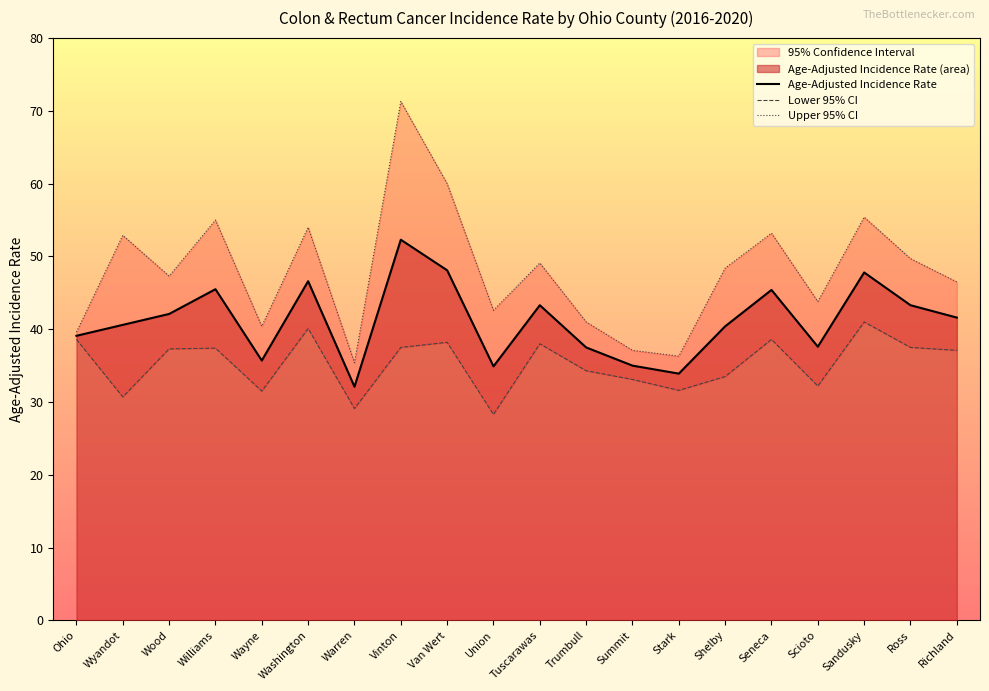

What is the lowest value of the Upper 95% CI series?

35.4